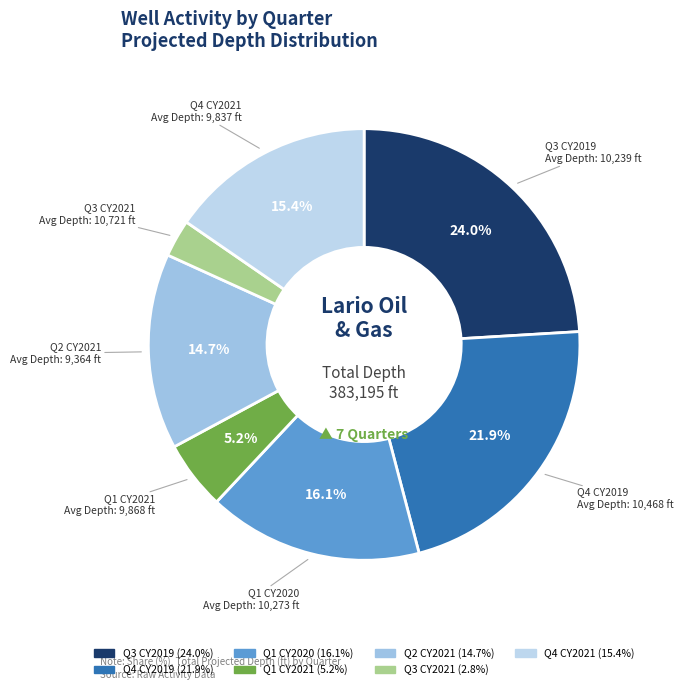

Which category has the biggest portion of the pie?

Q3 CY2019